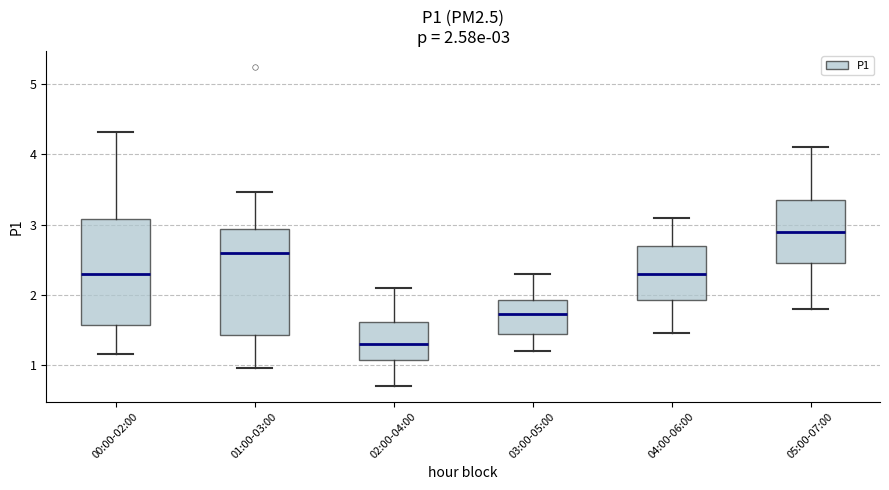

Which box has the lowest median line?

02:00-04:00